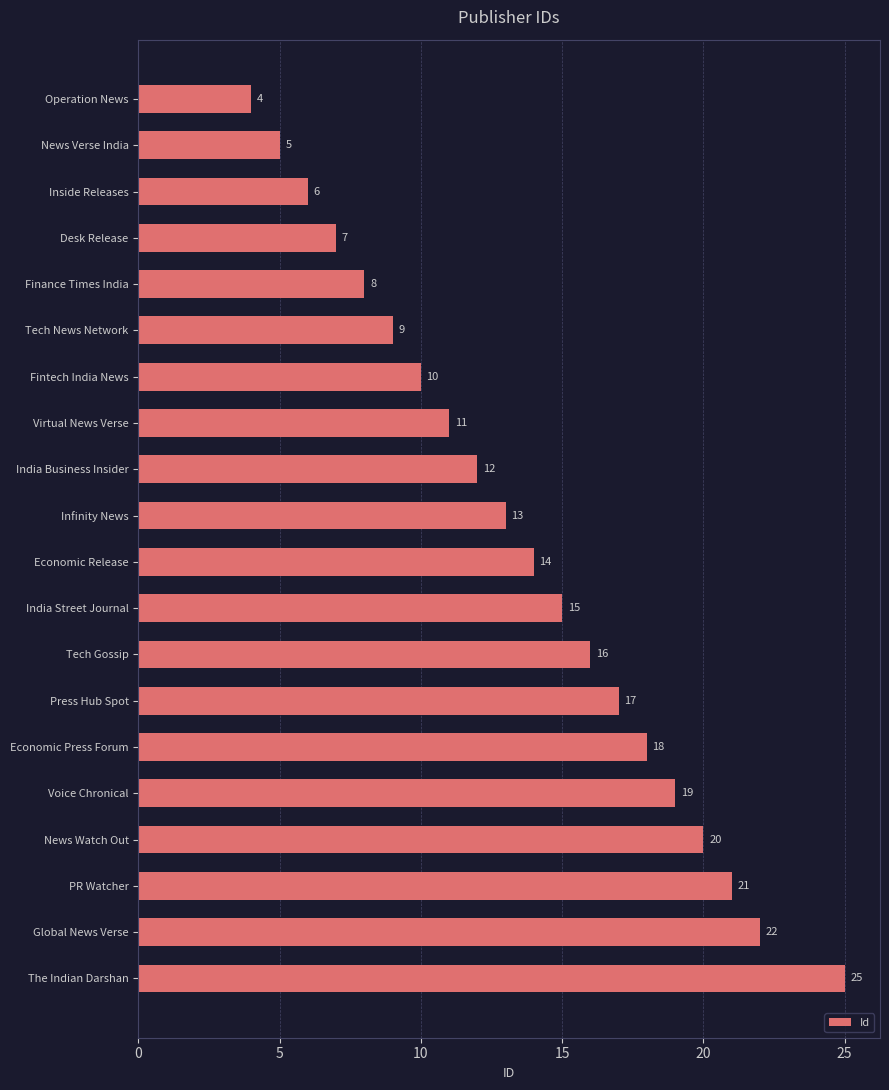

How many values are below 14?

10